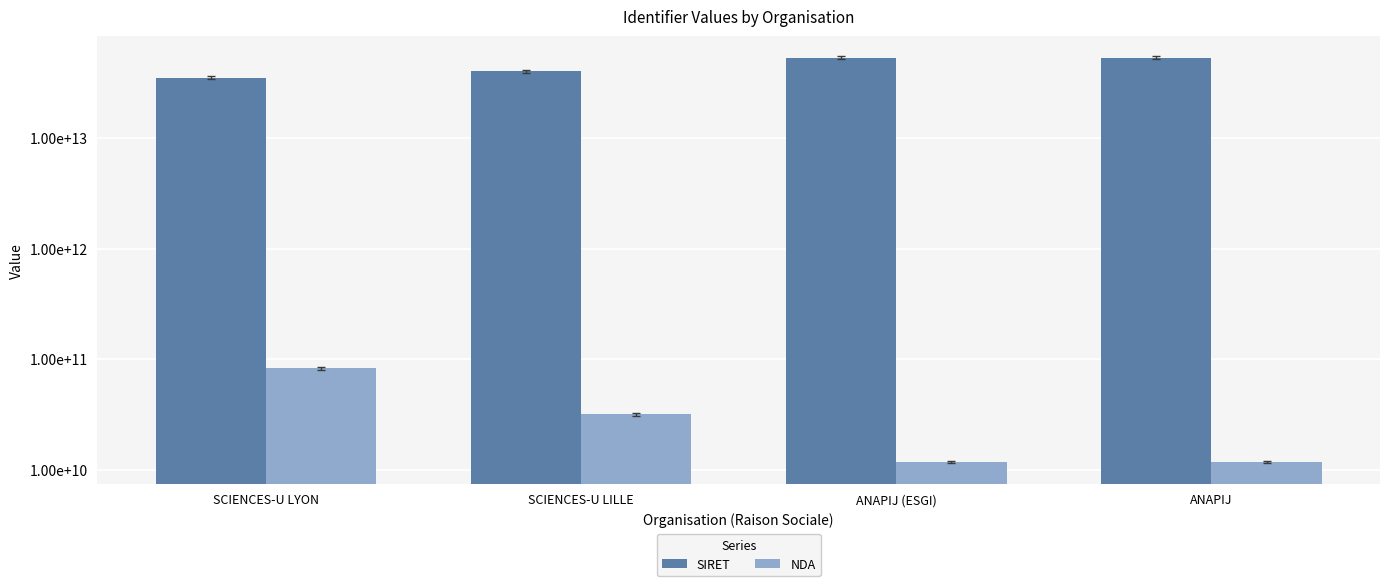

How many NDA values are between 11755669475 and 82690820069?

4